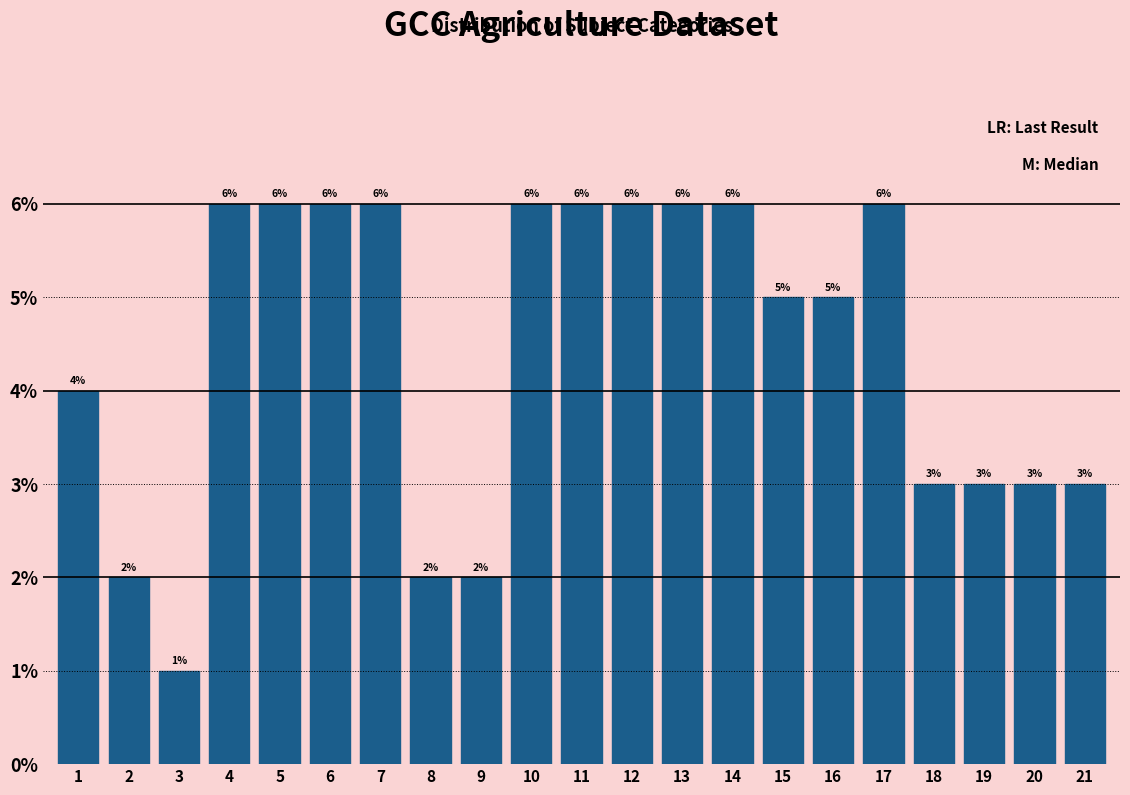

Reading left to right, transcribe all the data shown in this chart.

1=4	2=2	3=1	4=6	5=6	6=6	7=6	8=2	9=2	10=6	11=6	12=6	13=6	14=6	15=5	16=5	17=6	18=3	19=3	20=3	21=3